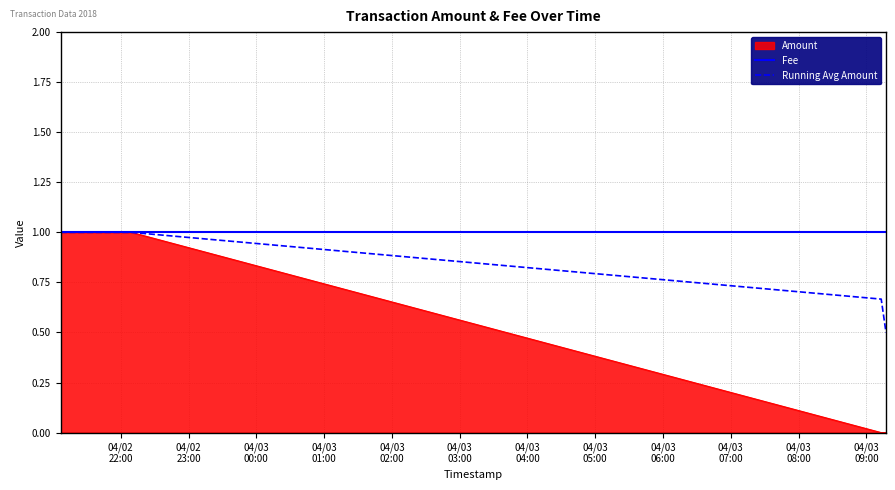

What is the greatest value displayed?

1.0